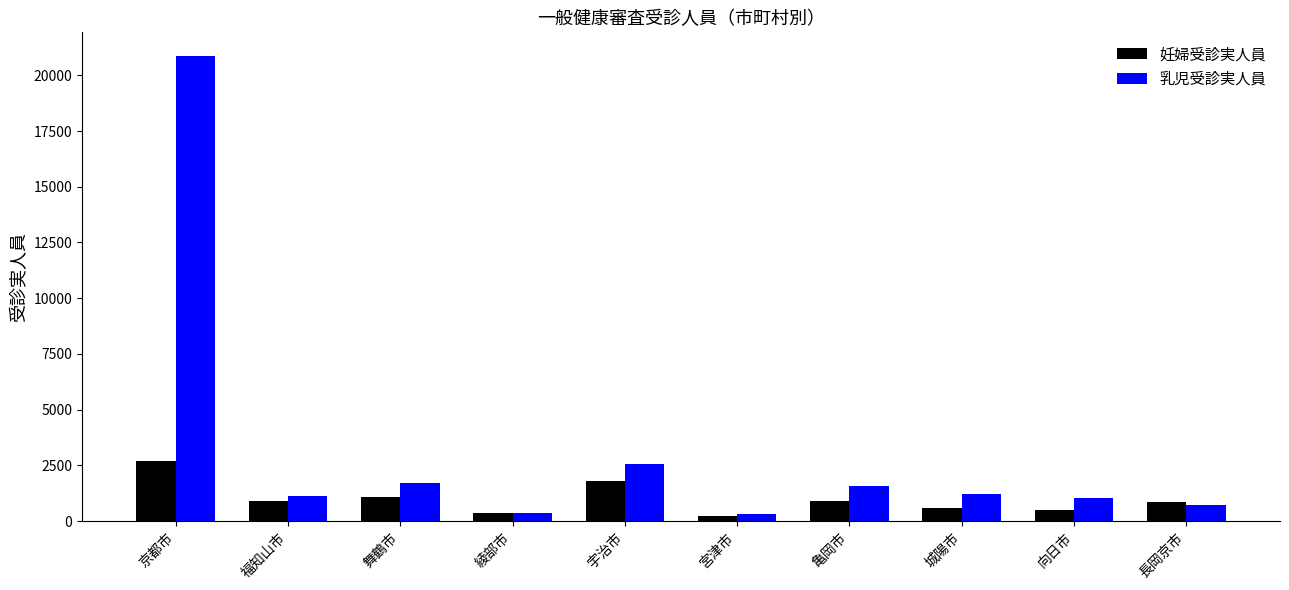

What is the difference between the maximum and second lowest values in the 乳児受診実人員 series?

20498